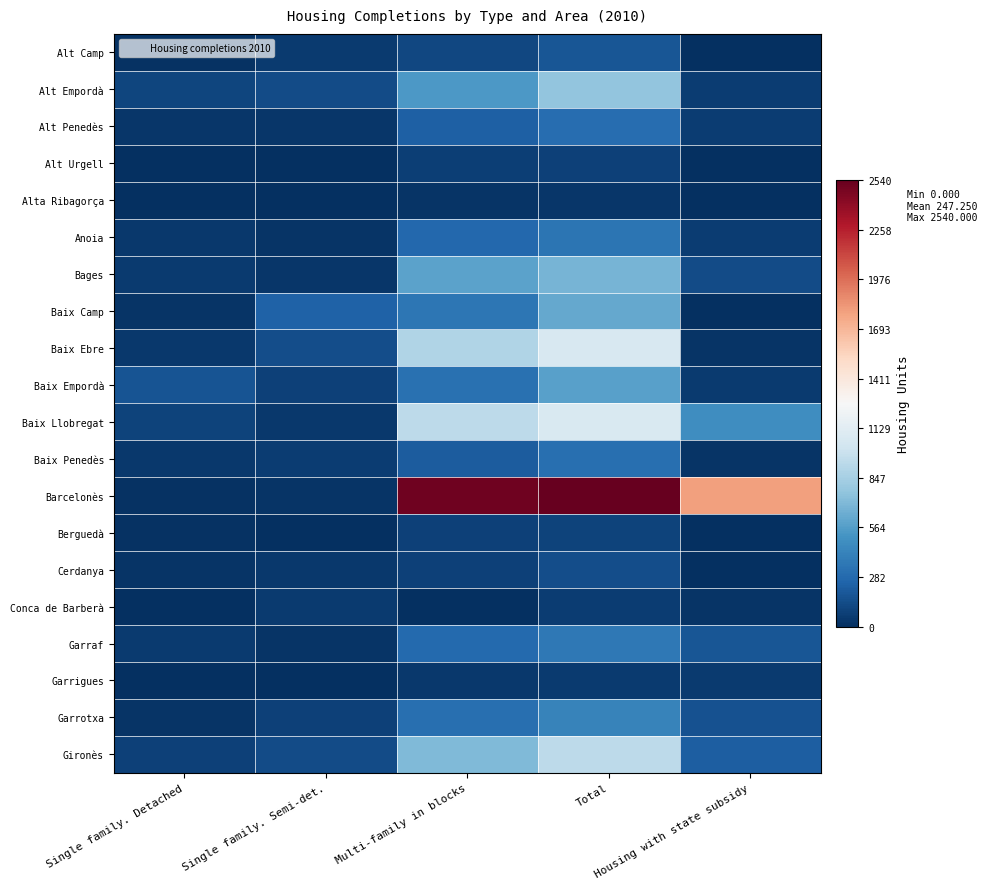

Count the number of data series in this chart.

20